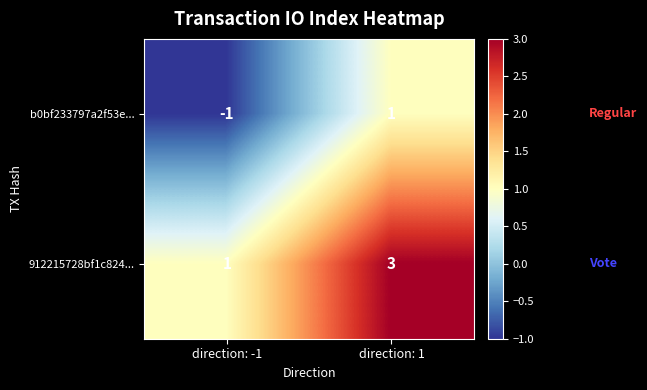

How many data points does each series have?

2